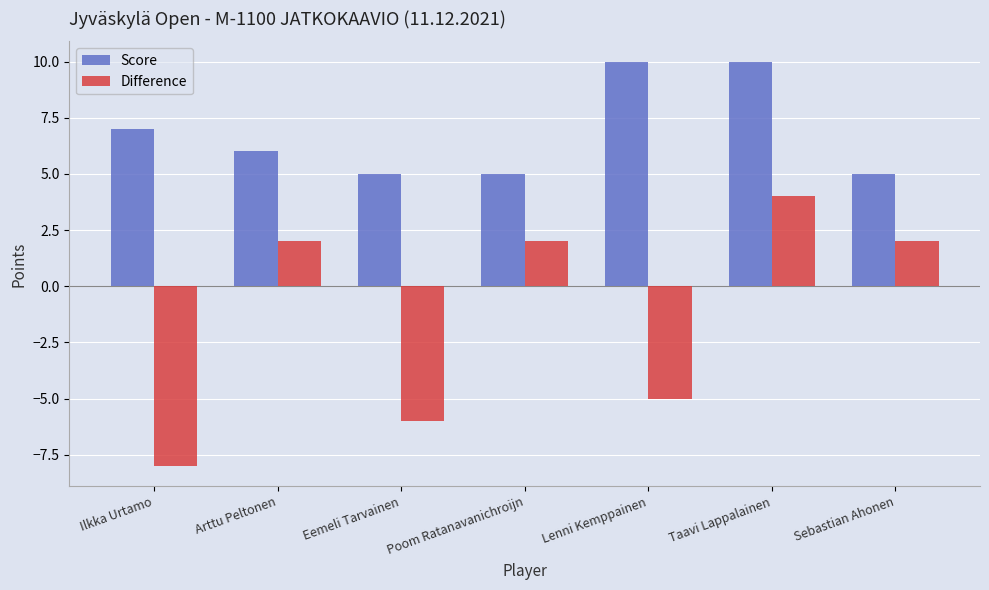

At which category is the sum across all series the highest?

Taavi Lappalainen